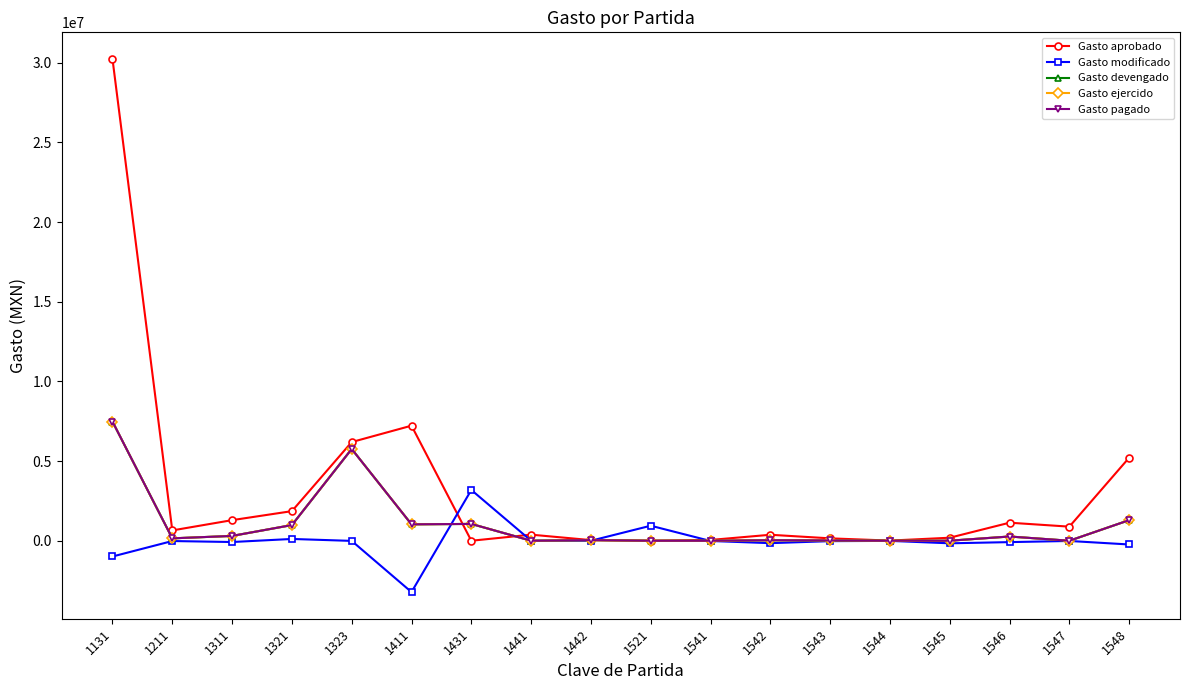

Does the chart have visible grid lines?

No